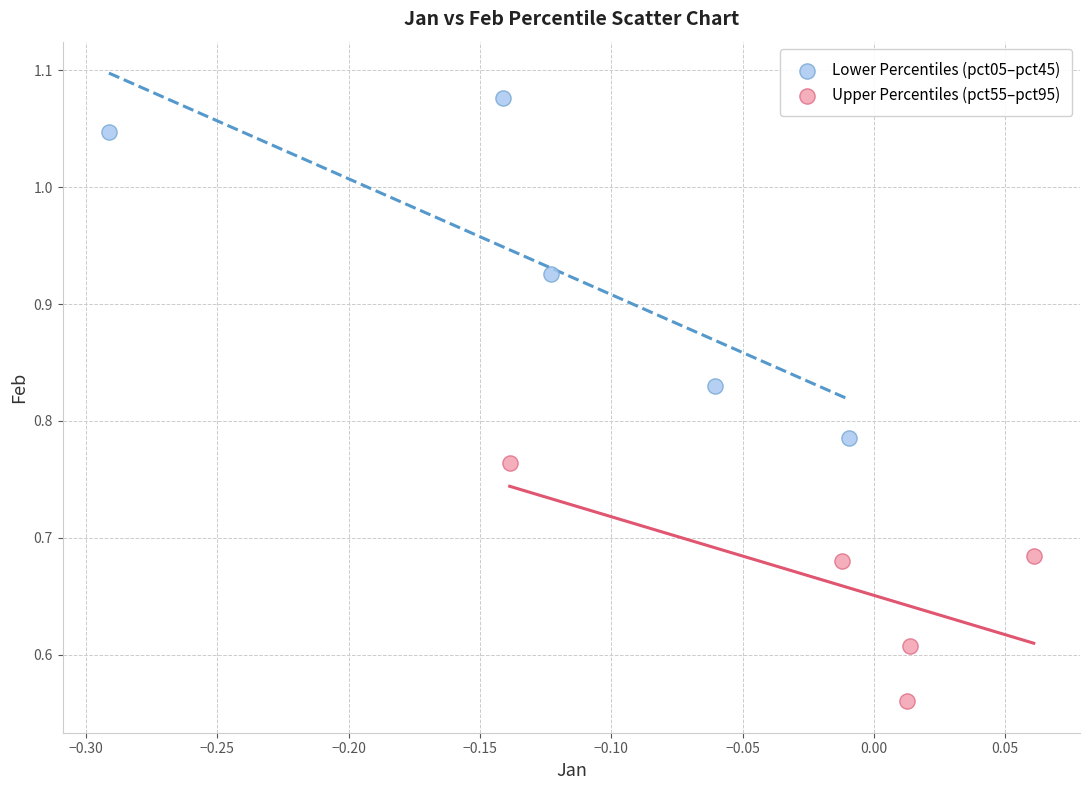

Which series has the largest Y range (max minus min)?

Lower Percentiles (pct05–pct45)